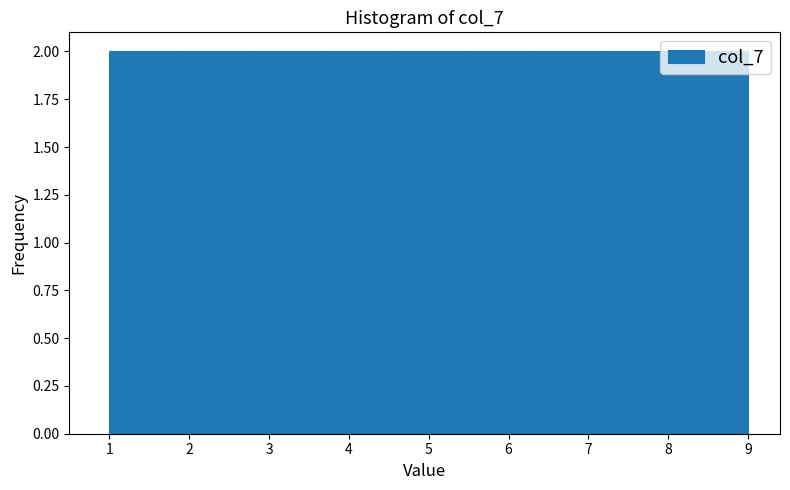

Reading left to right, transcribe this chart: for each bar, give the range it covers on the x-axis and its height. Neither the bar edges nor the heights are printed on the chart, so give them approximately, as read against the axes.

1.0 to 1.9: 2
1.9 to 2.8: 2
2.8 to 3.7: 2
3.7 to 4.6: 2
4.6 to 5.4: 2
5.4 to 6.3: 2
6.3 to 7.2: 2
7.2 to 8.1: 2
8.1 to 9.0: 2